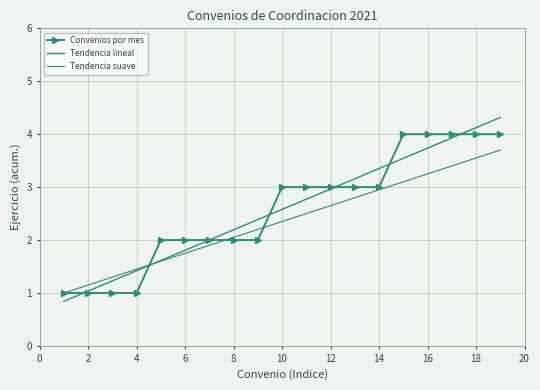

True or false: Tendencia lineal and Convenios por mes intersect in this chart.

True